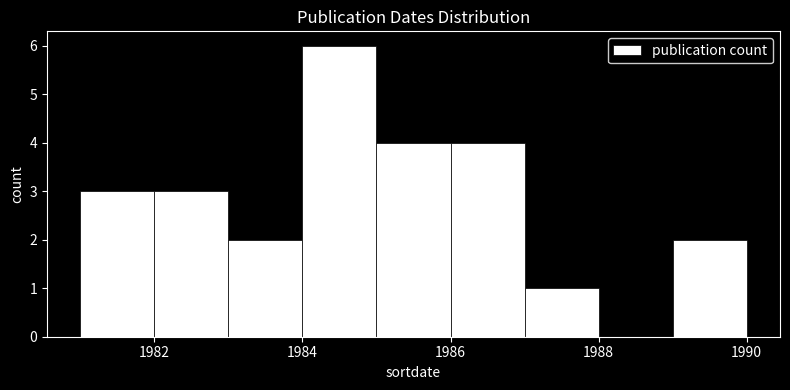

Reading left to right, transcribe this chart: for each bar, give the range it covers on the x-axis and its height. The values are not printed on the chart, so give them approximately, as read against the axis.

1981 to 1982: 3
1982 to 1983: 3
1983 to 1984: 2
1984 to 1985: 6
1985 to 1986: 4
1986 to 1987: 4
1987 to 1988: 1
1988 to 1989: 0
1989 to 1990: 2